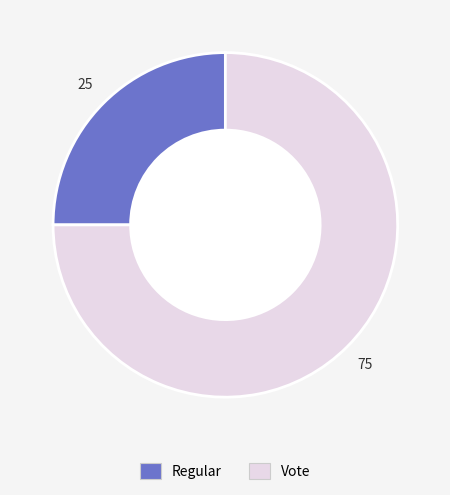

How many segments does this pie chart have?

2